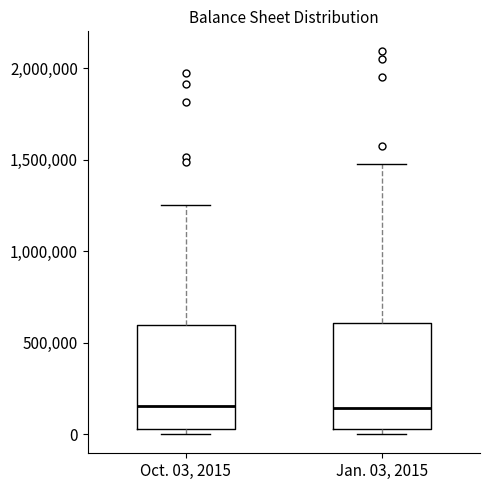

Where does the median line of the box for Jan. 03, 2015 sit on the y-axis? The values are not printed on the chart, so give them approximately, as read against the axis.

150000